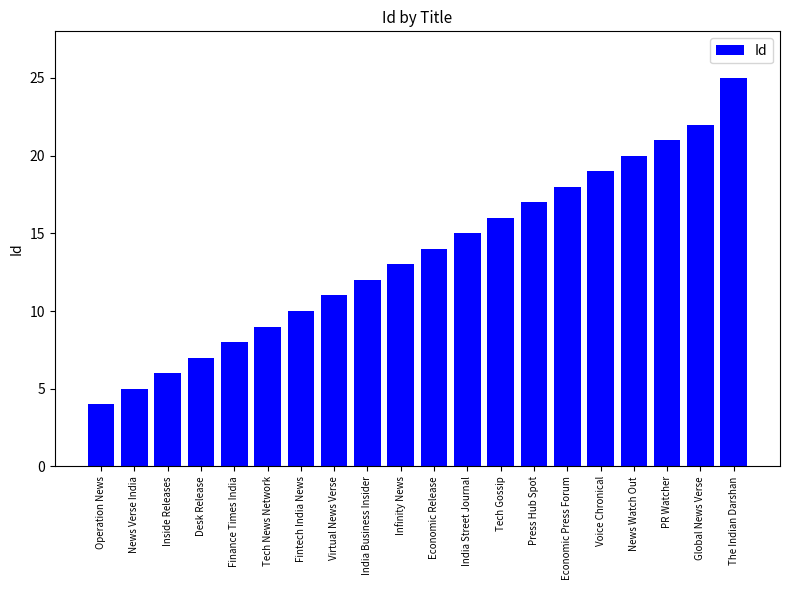

Count the number of categories in the chart.

20